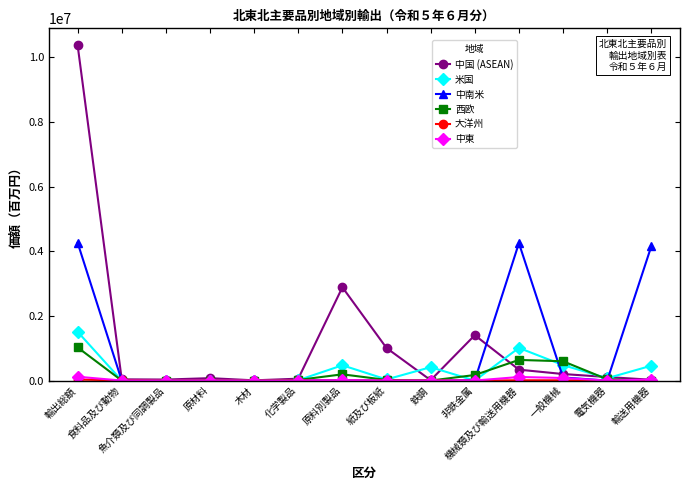

Which series has the widest spread of values?

中国 (ASEAN)